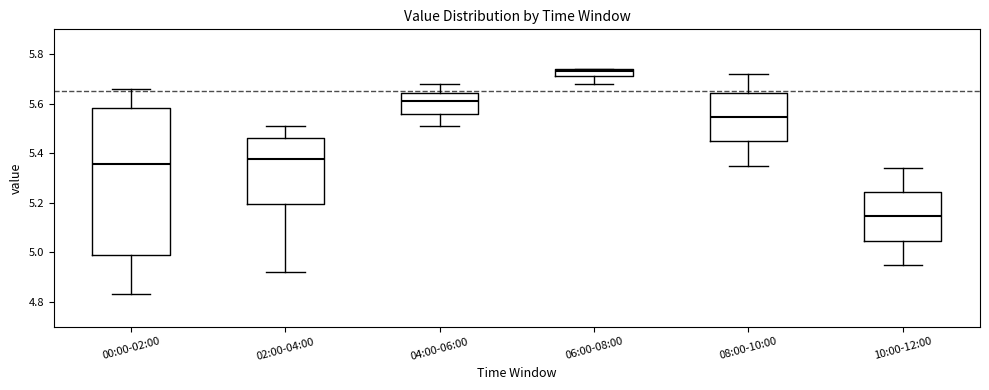

Reading left to right, transcribe this box plot: for each box, give where its median line is, the range the box spans, and where its two whiskers end, as read against the y-axis. The values are not printed on the chart, so give them approximately, as read against the axis.

00:00-02:00: median 5.36, box 5.00 to 5.58, whiskers 4.84 to 5.66
02:00-04:00: median 5.38, box 5.20 to 5.46, whiskers 4.92 to 5.52
04:00-06:00: median 5.62, box 5.56 to 5.64, whiskers 5.52 to 5.68
06:00-08:00: median 5.74 (just below the box's upper edge), box 5.72 to 5.74, whiskers 5.68 to 5.74
08:00-10:00: median 5.54, box 5.44 to 5.64, whiskers 5.36 to 5.72
10:00-12:00: median 5.14, box 5.04 to 5.24, whiskers 4.96 to 5.34